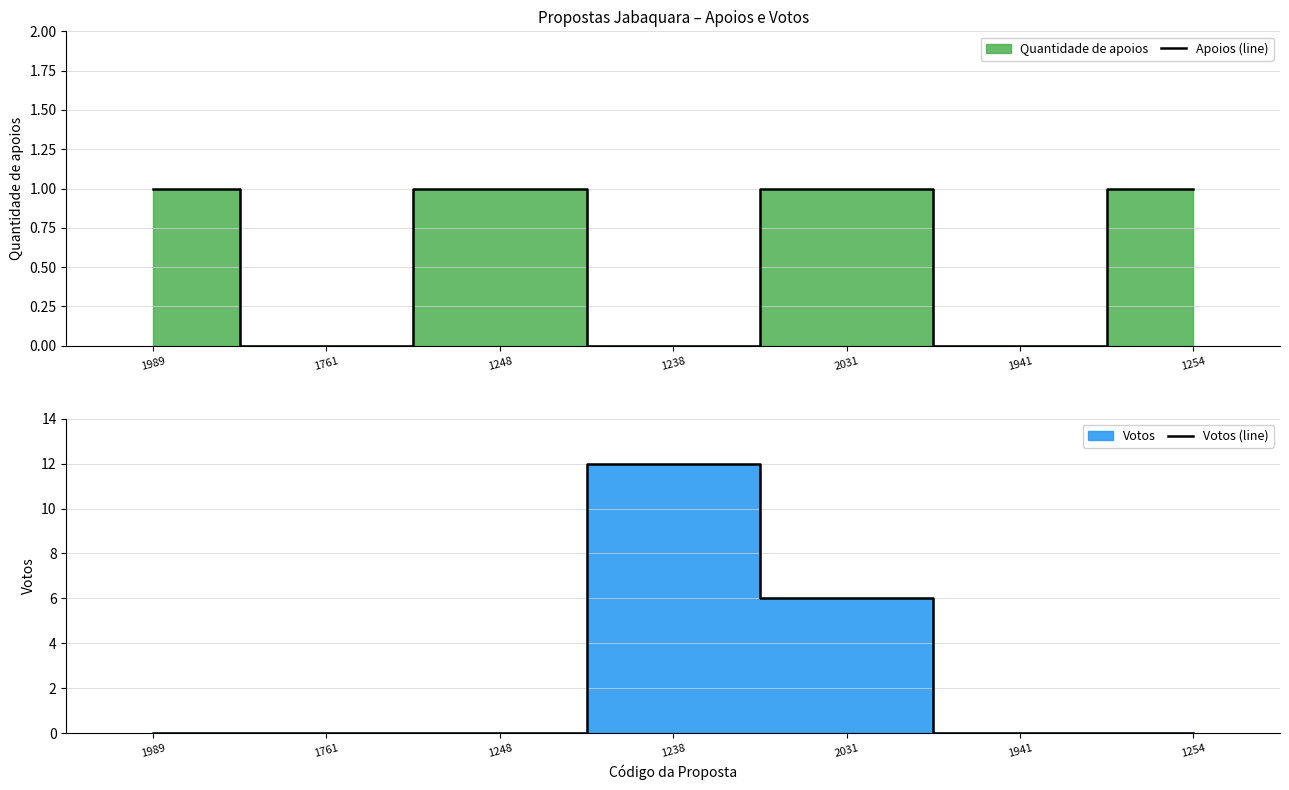

True or false: Apoios (line) has a value of 1 at 1989.

True